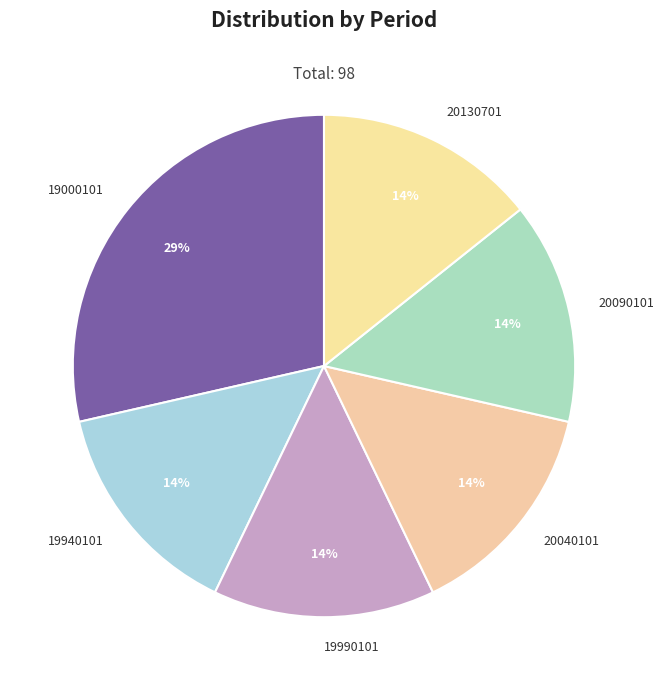

Is there a majority slice in this chart?

No